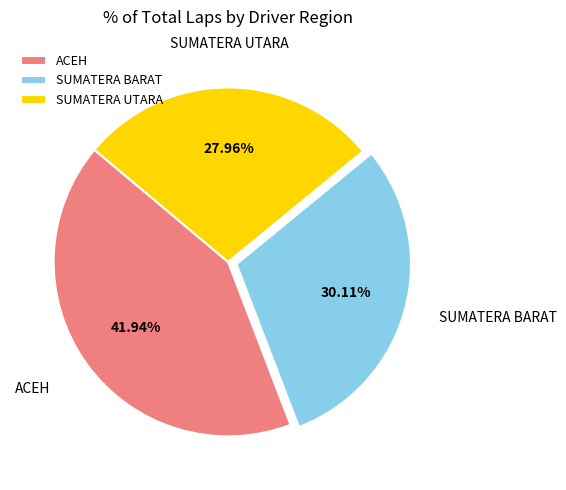

What is the ratio of the value at ACEH to the value at SUMATERA BARAT?

1.4